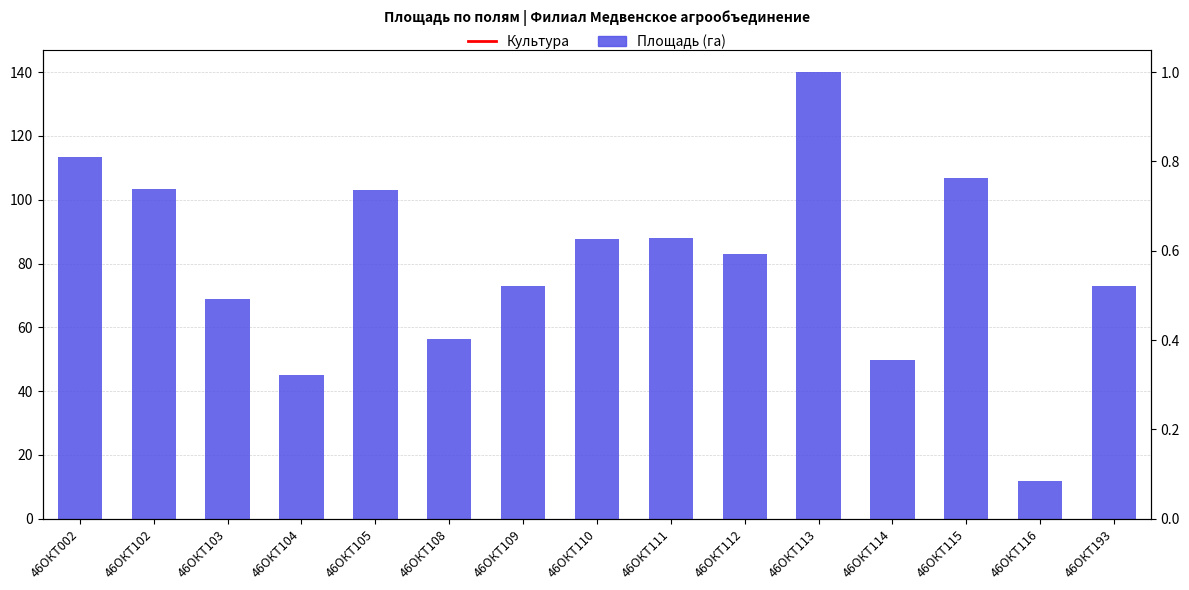

At how many categories does at least one series exceed 31?

14